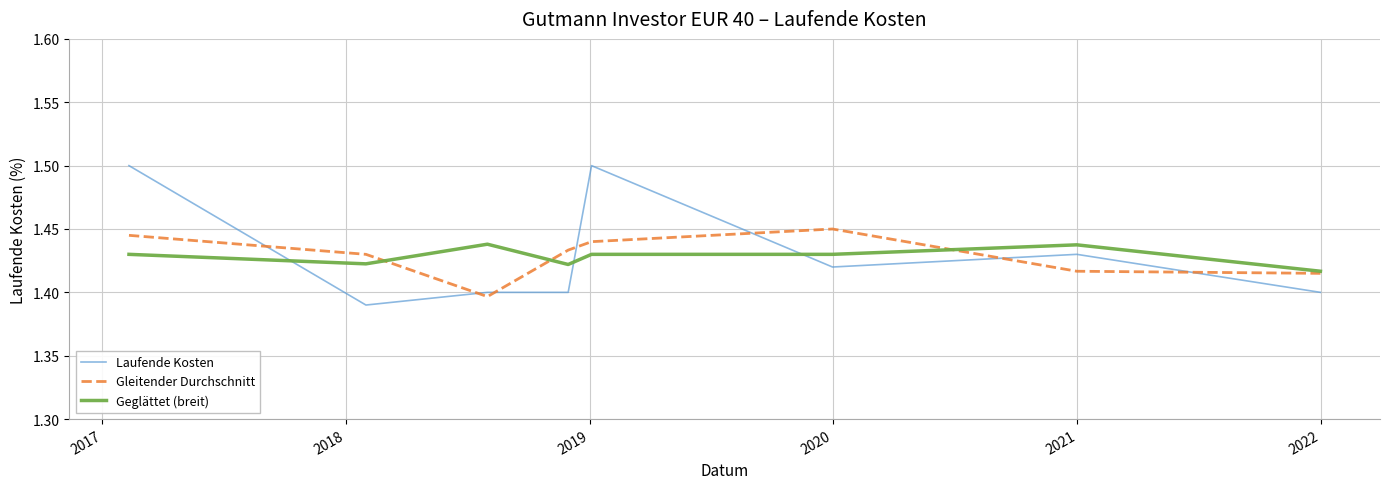

How many times do Laufende Kosten and Geglättet (breit) cross each other?

3